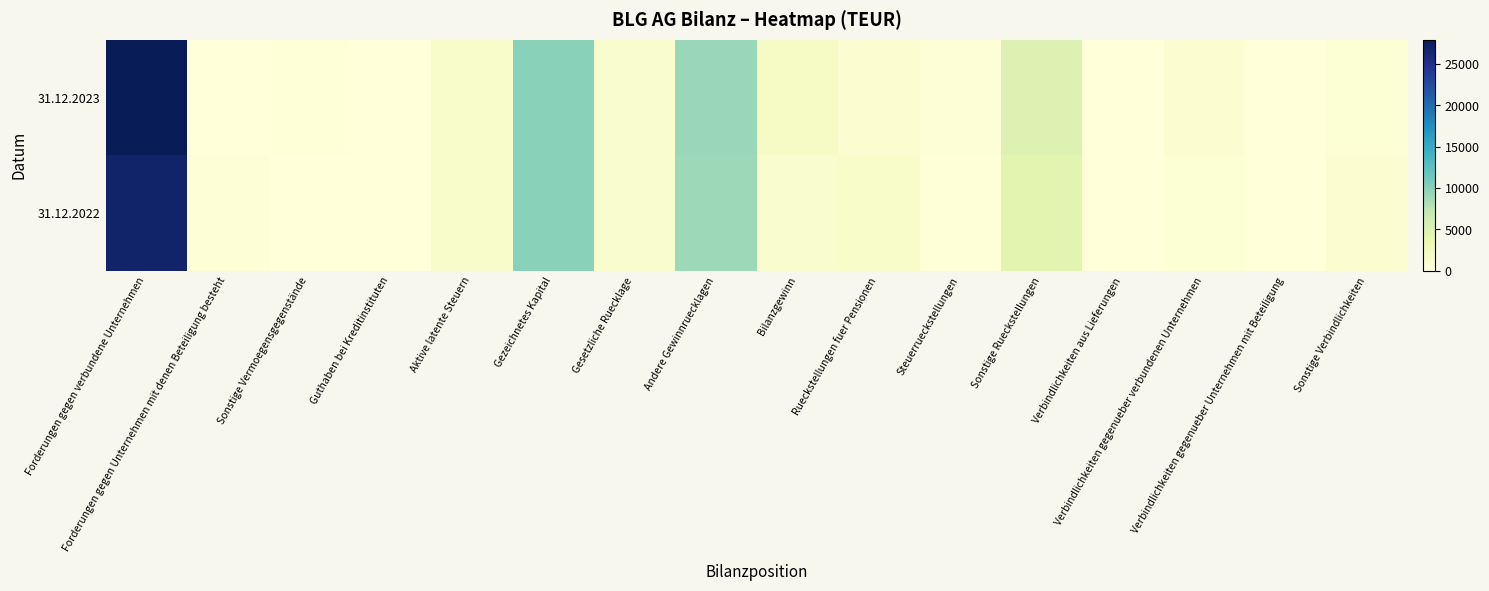

Count the number of categories in the chart.

16